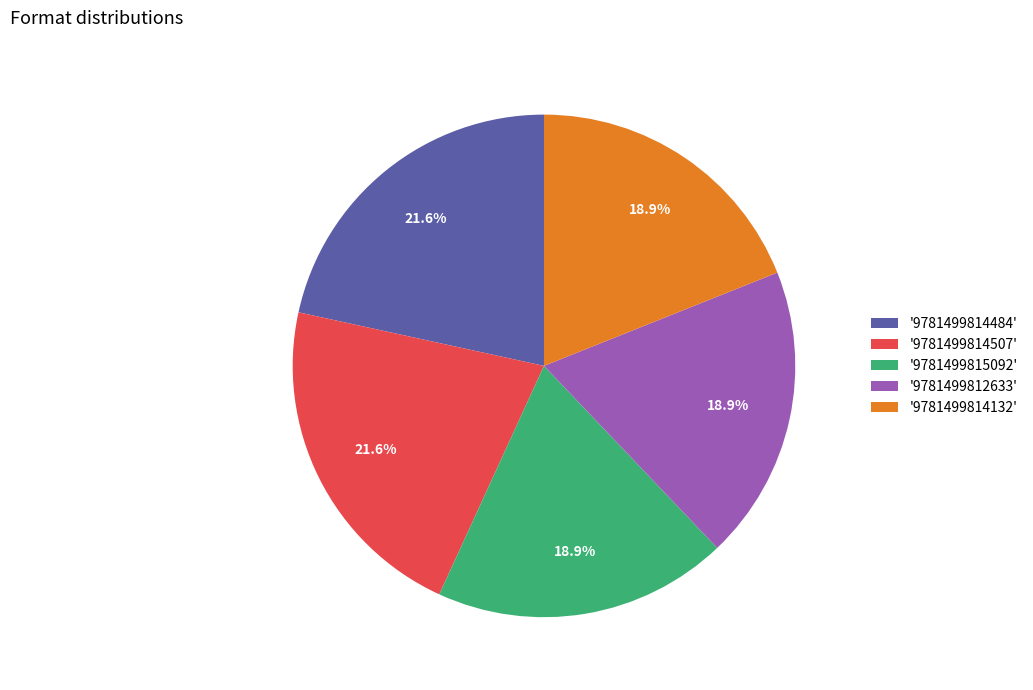

Is there any slice that represents more than half of the pie?

No